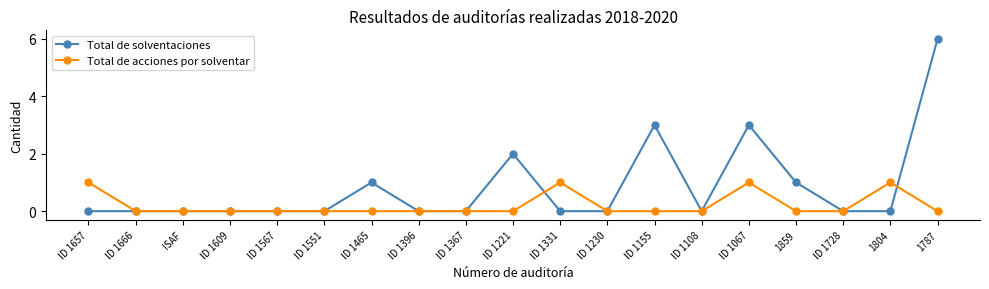

What is the label of the 18th point from the right?

ID 1666